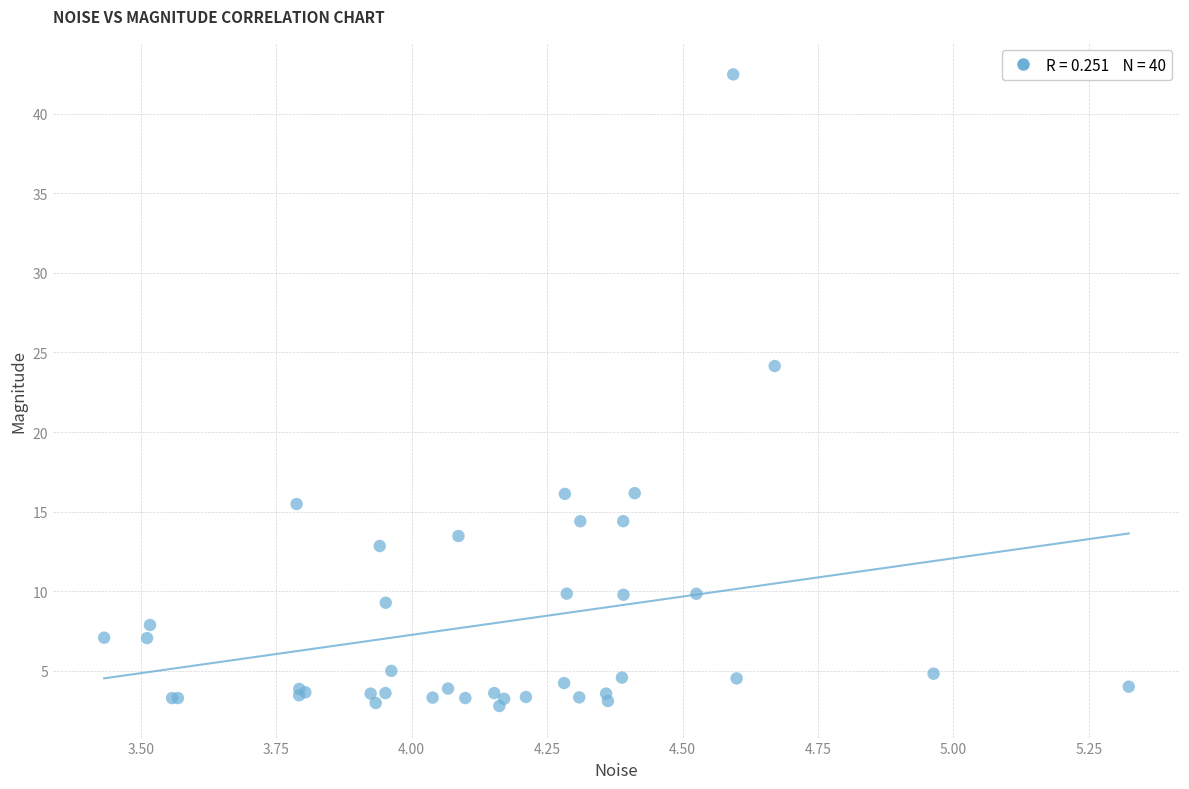

What Y value in the scatter plot is closest to 22?

24.1